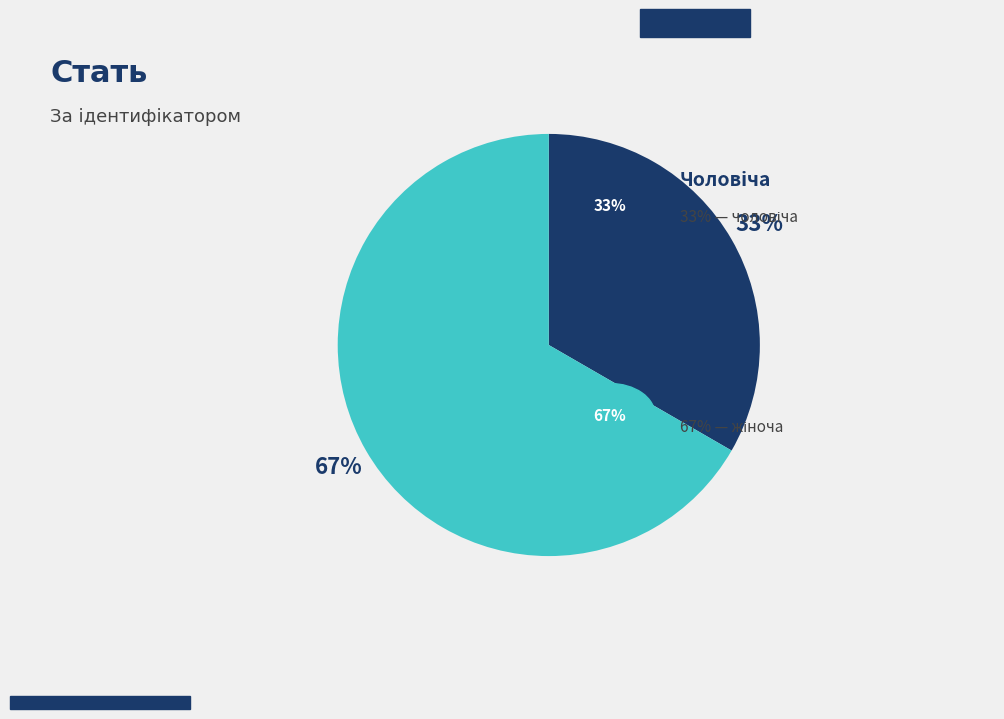

To the nearest percent, what is the average slice percentage?

50%